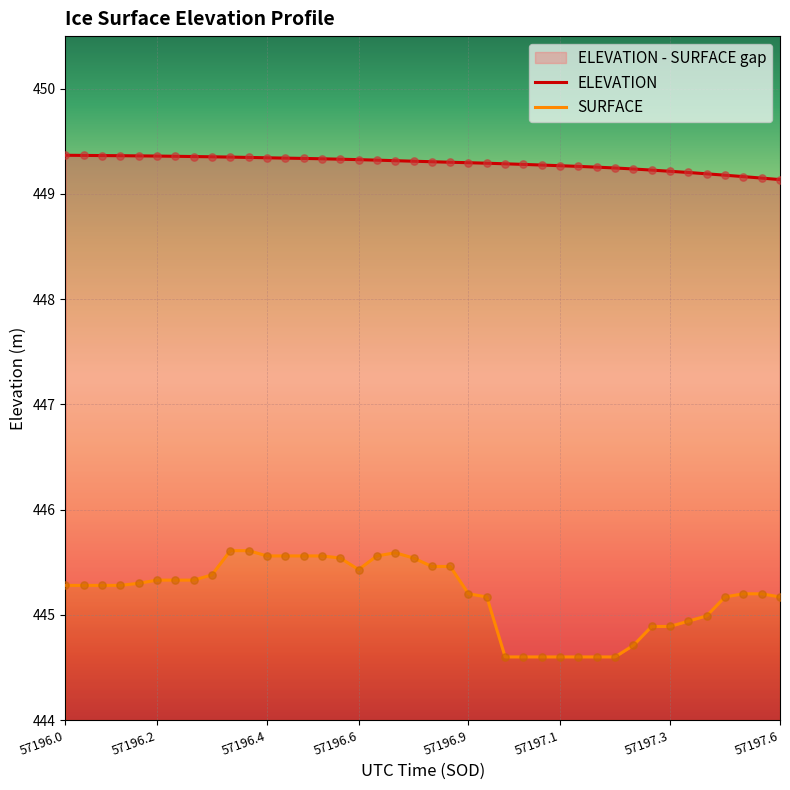

Which series reaches the minimum Y coordinate?

SURFACE